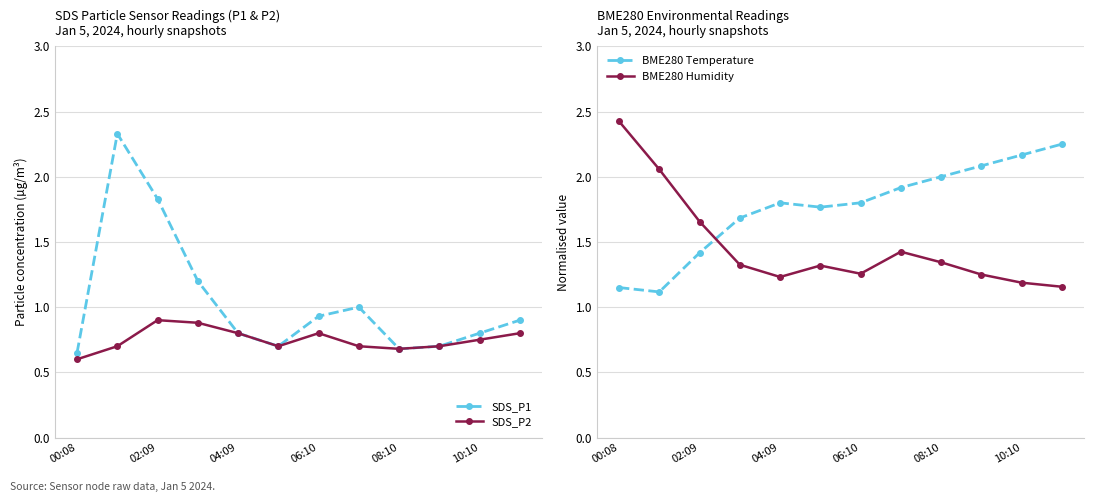

In BME280 Temperature, how many points are higher than both neighbors (excluding endpoints)?

1